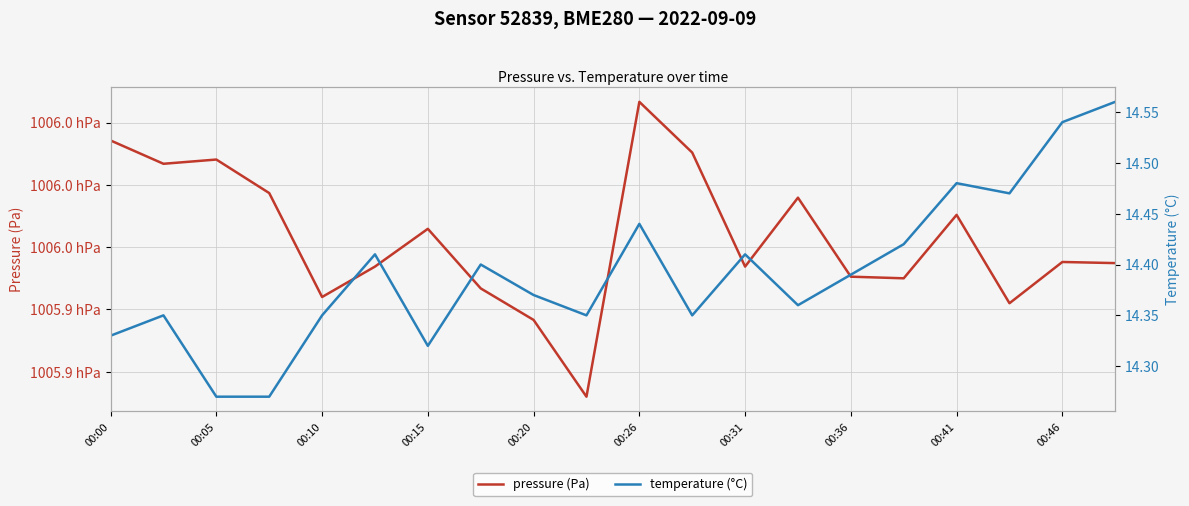

Is the value of pressure (Pa) at 00:31 greater than the value of temperature (°C) at 00:10?

Yes